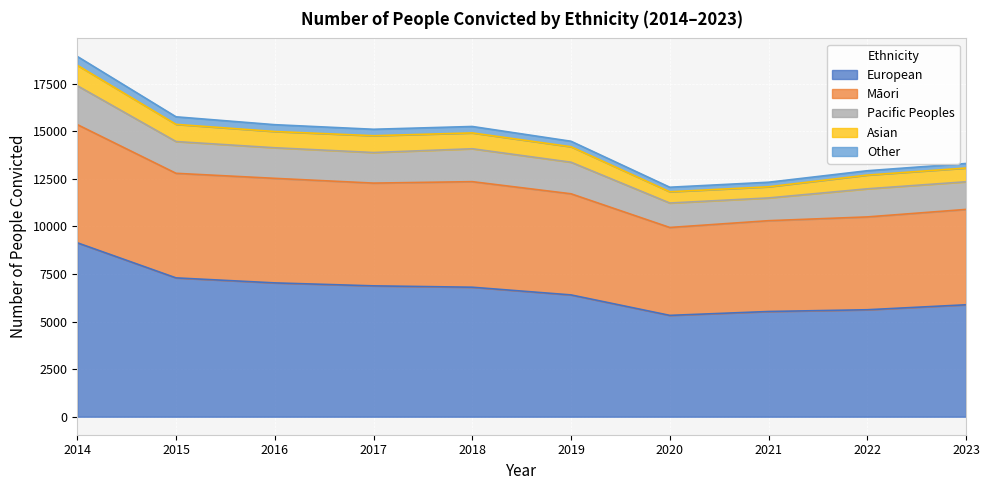

What is the maximum value shown in the chart?

9144